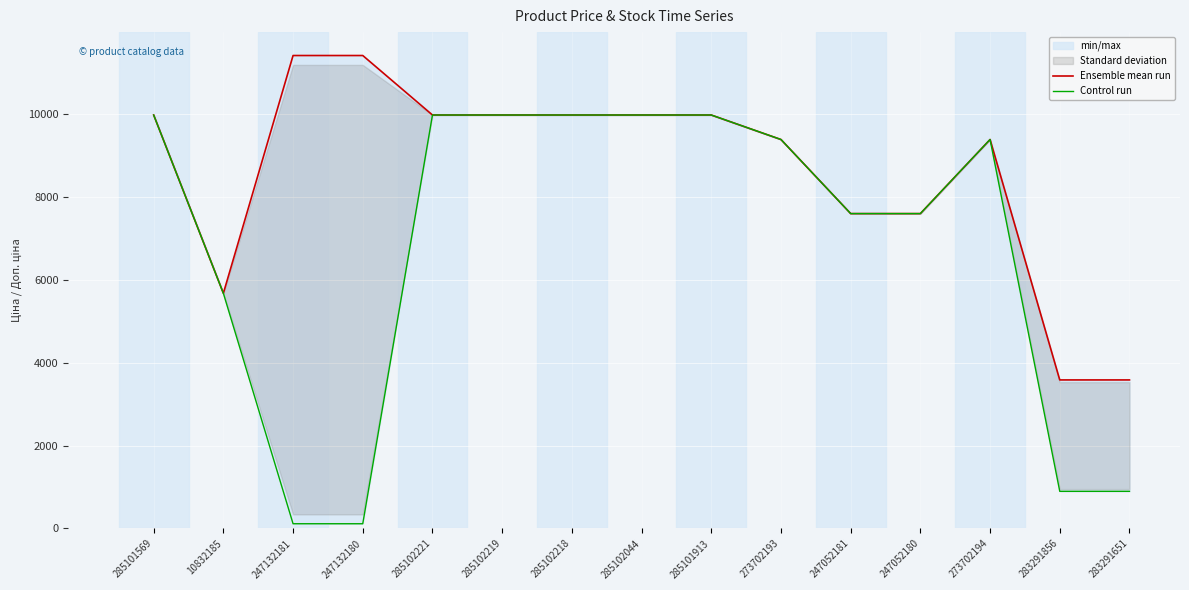

What is the label of the 8th point from the right?

285102044